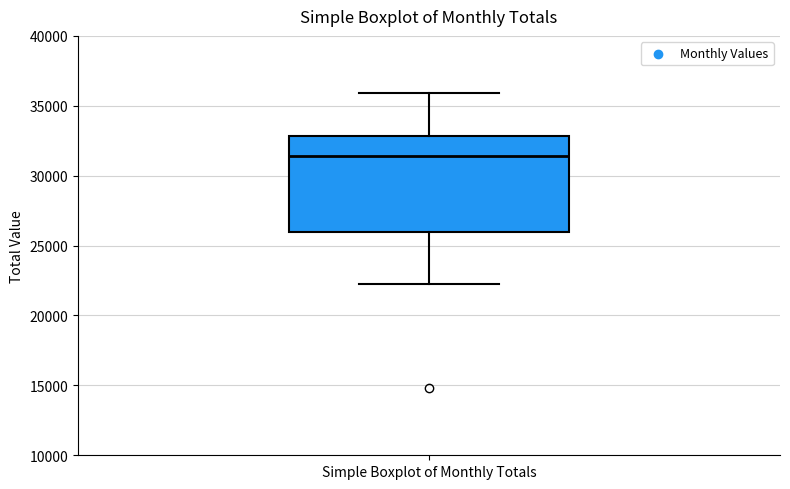

Read this box plot against the y-axis: the position of the median line, the range covered by the box, and the ends of both whiskers. The values are not printed on the chart, so give them approximately, as read against the axis.

median 31500, box 26000 to 33000, whiskers 22500 to 36000